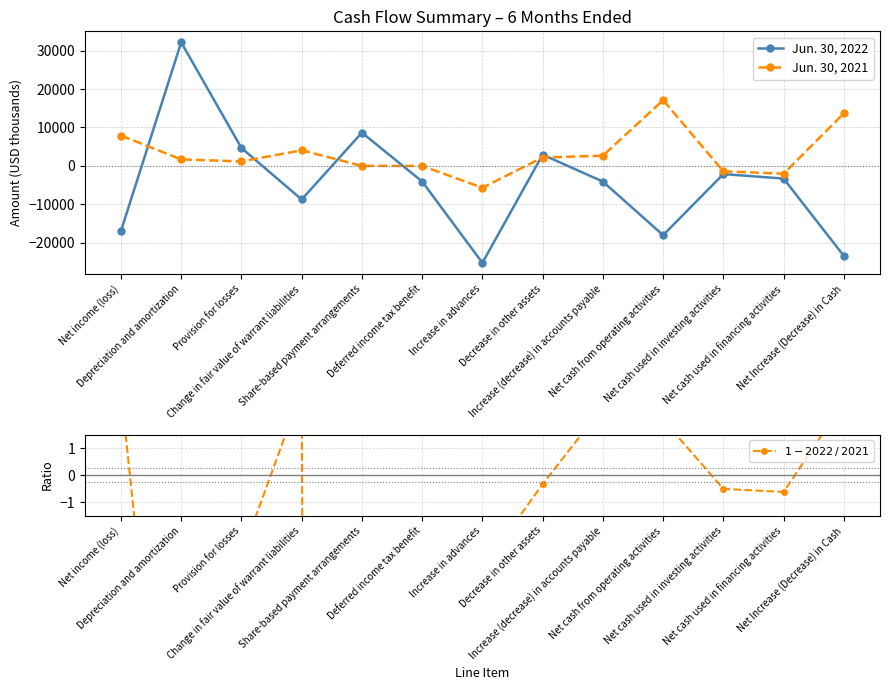

Does the chart display data point markers on the line(s)?

Yes